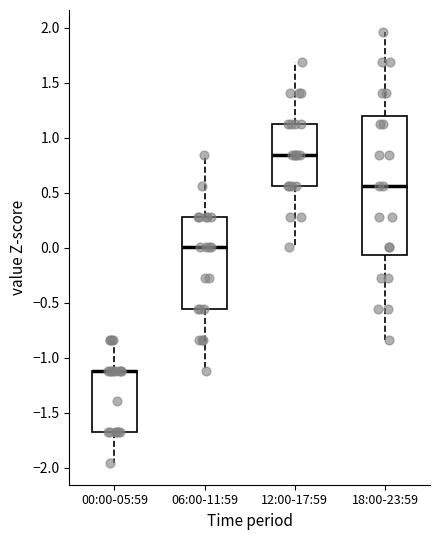

Where does the upper whisker of the box for 12:00-17:59 end on the y-axis? The values are not printed on the chart, so give them approximately, as read against the axis.

1.70